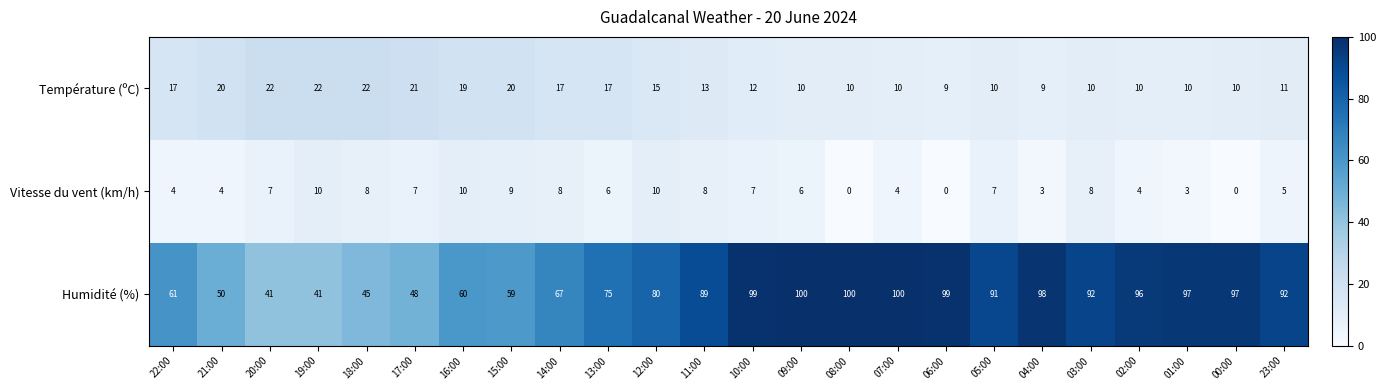

The value of Température (ºC) at 21:00 is 20. True or false?

True